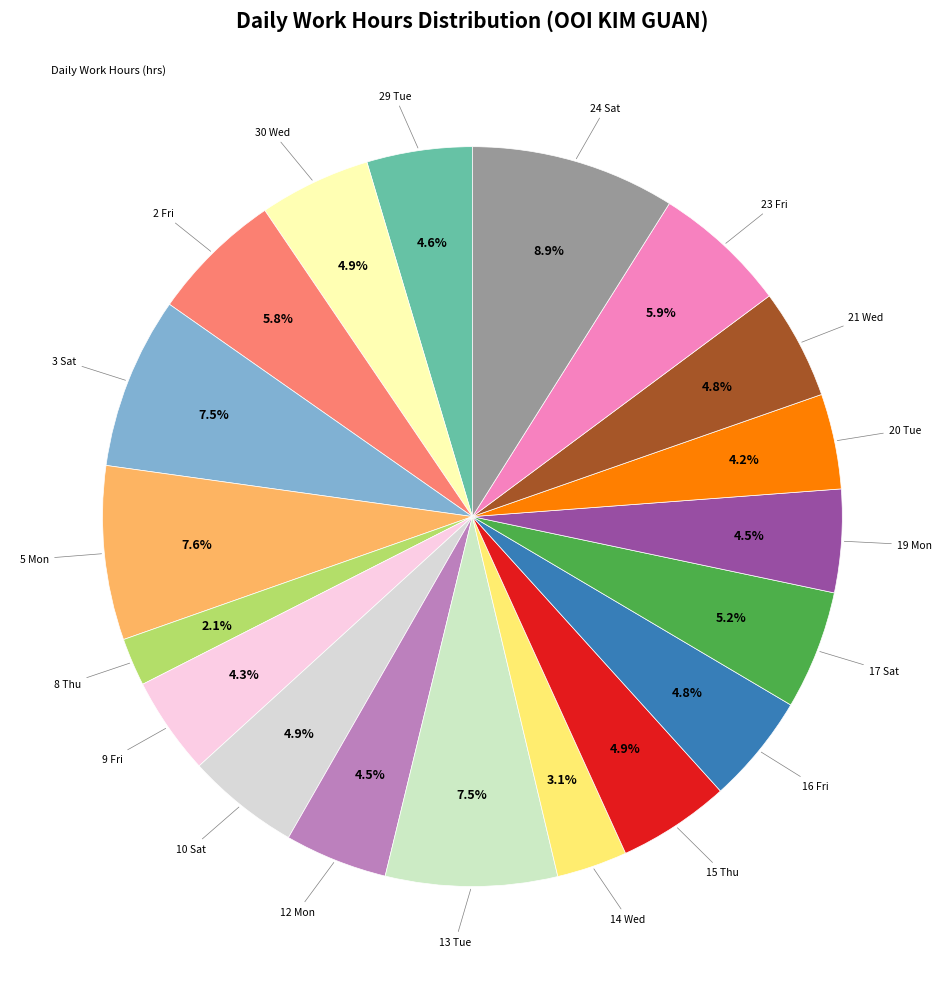

To the nearest percent, what is the difference between the largest and smallest slice percentages?

7%